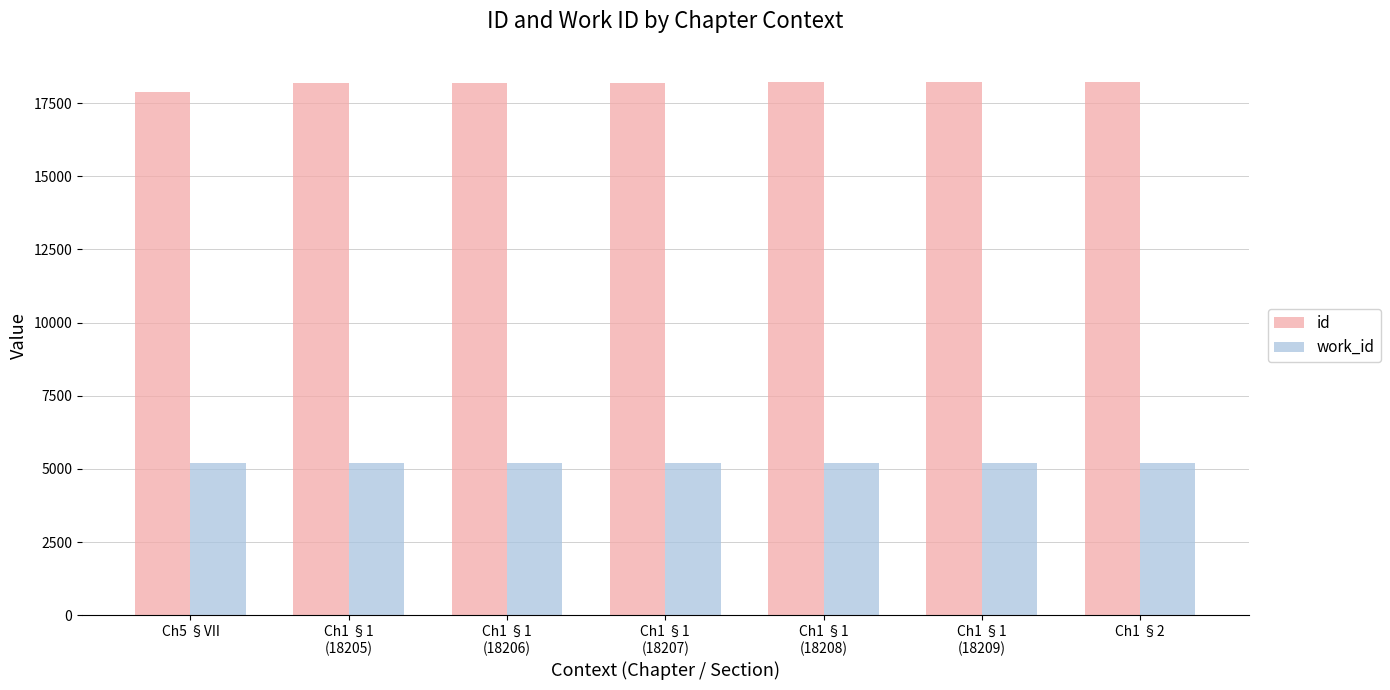

What position from the left is Ch1 §1
(18208)?

5